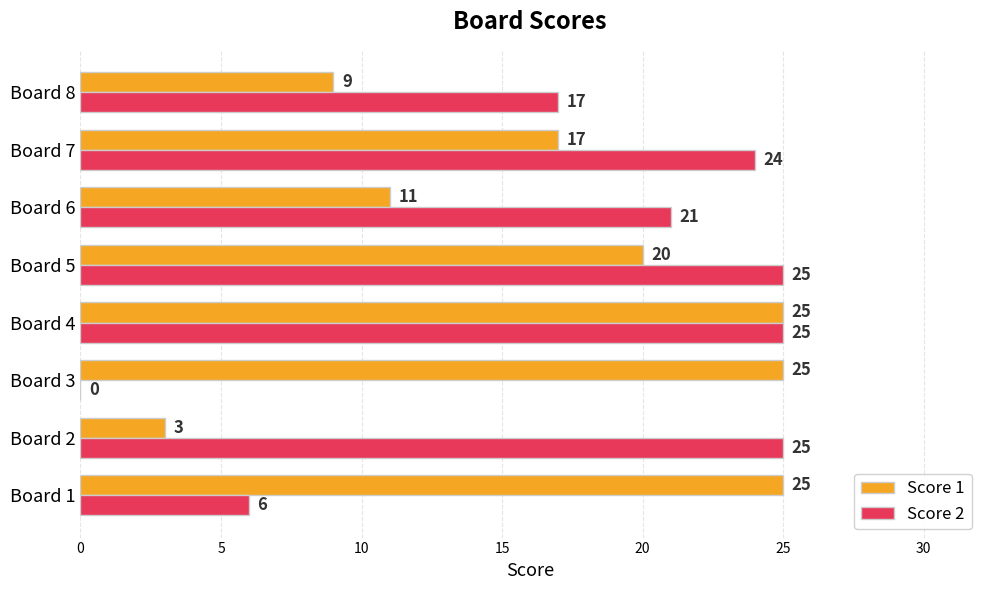

Between Board 3 and Board 6, which series saw the biggest shift?

Score 2